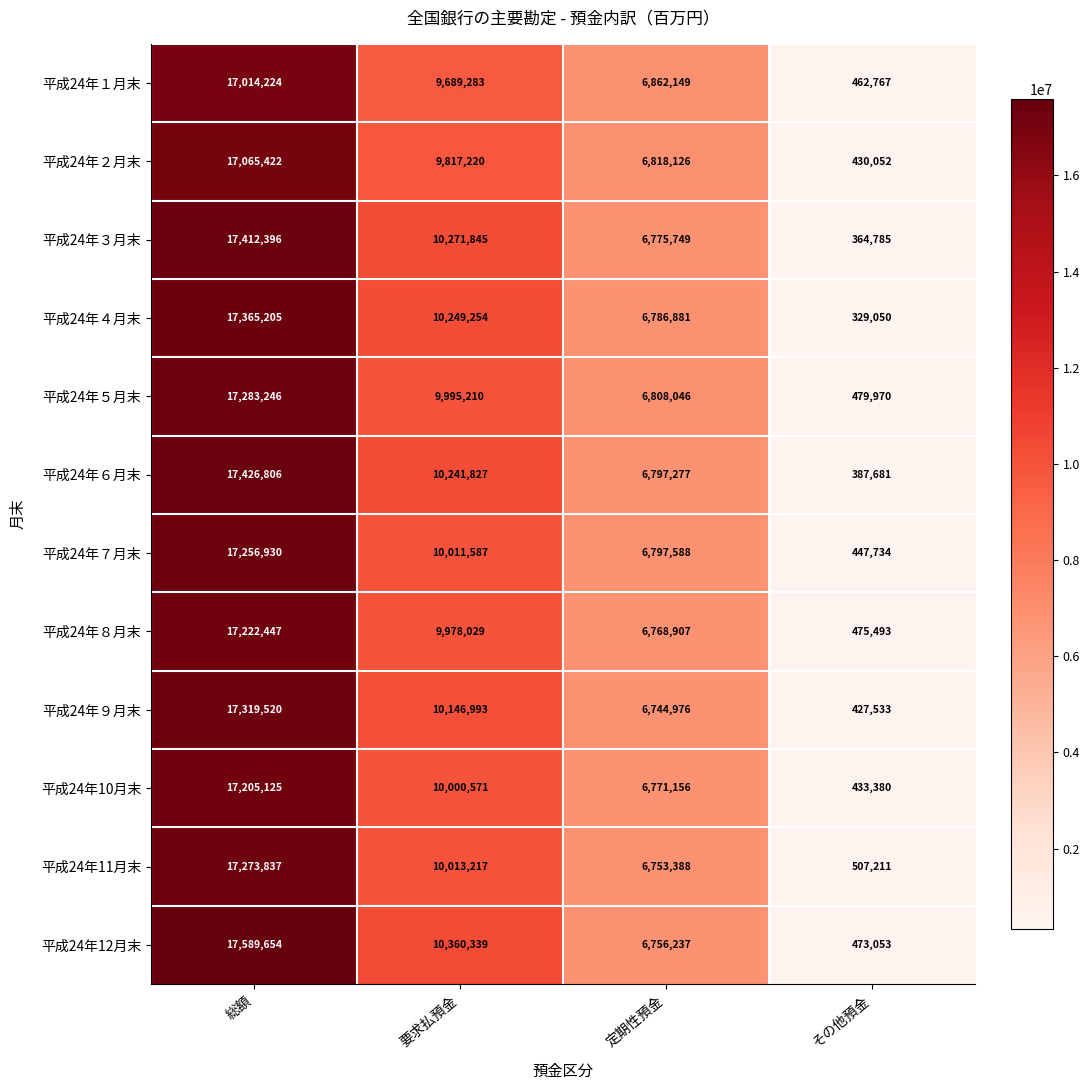

How many distinct data groups are displayed?

12